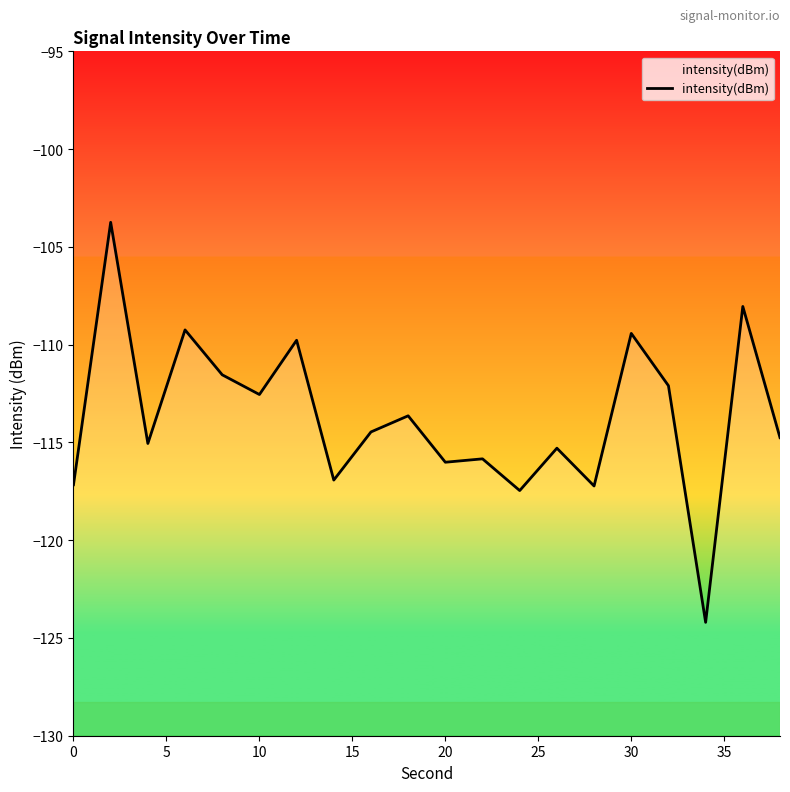

How many data points are above -114?

9